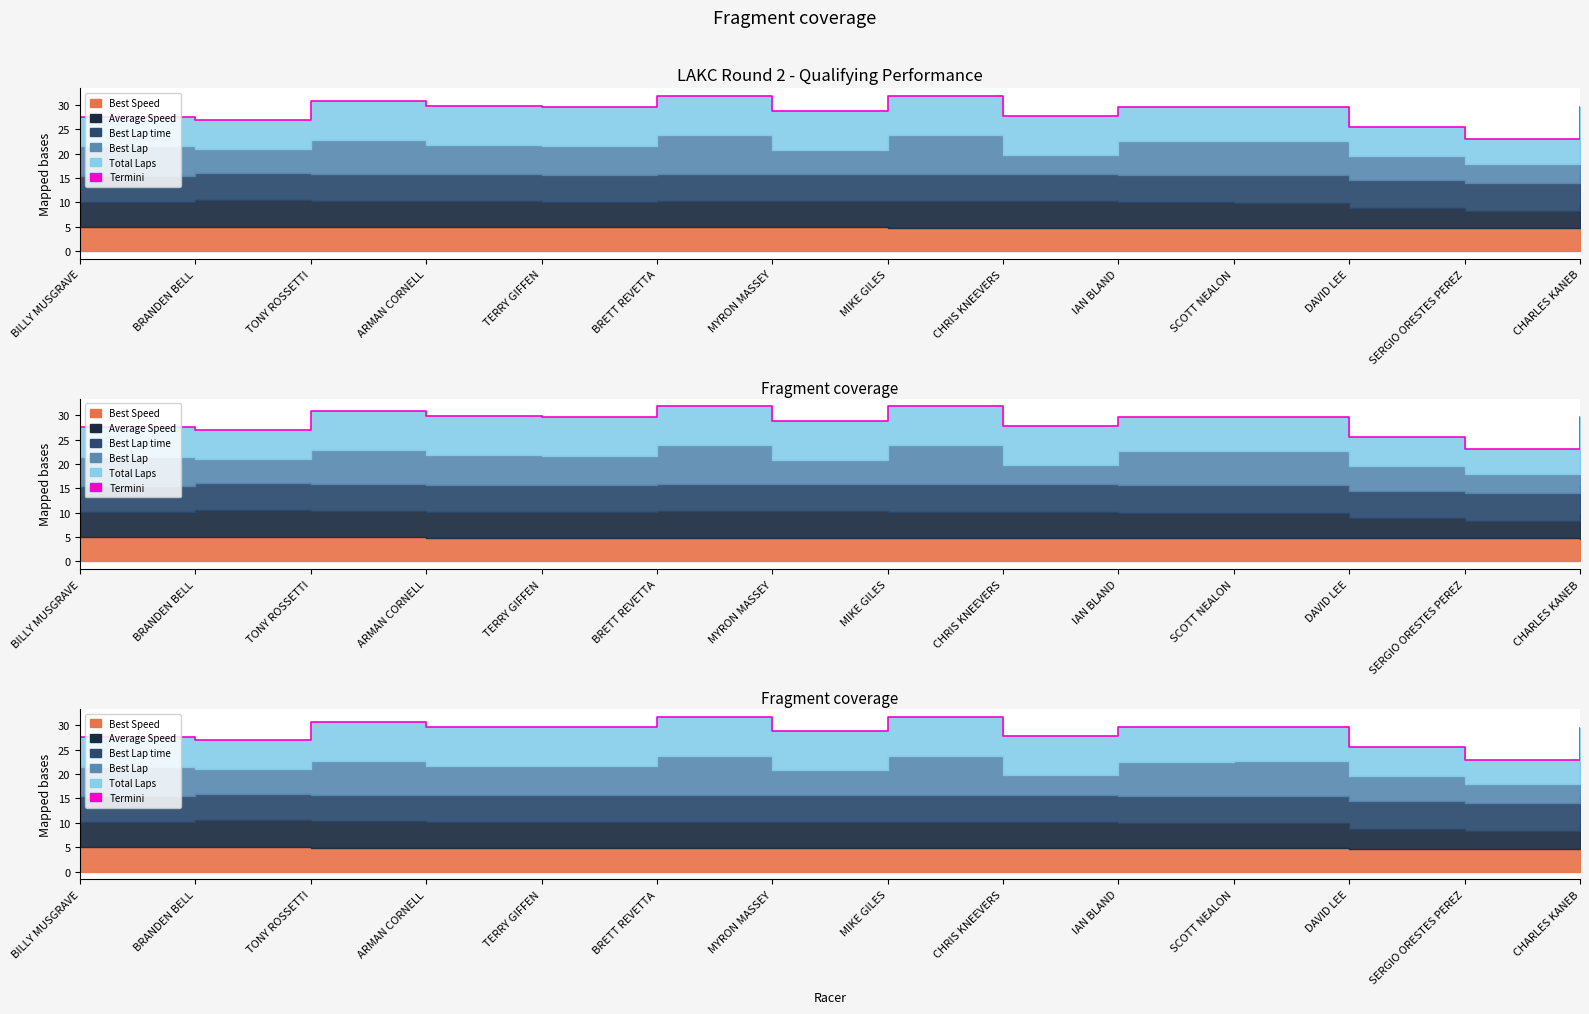

What is the difference between the values at DAVID LEE and CHRIS KNEEVERS?

2.3